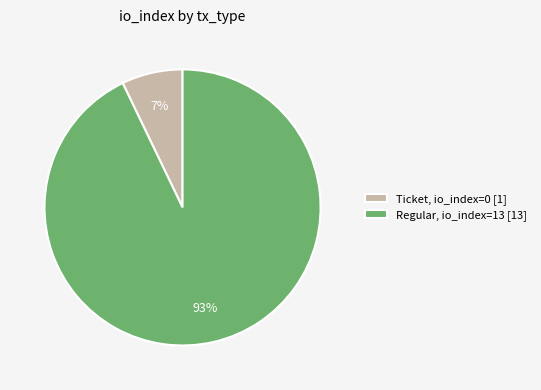

To the nearest percent, what is the average slice percentage?

50%